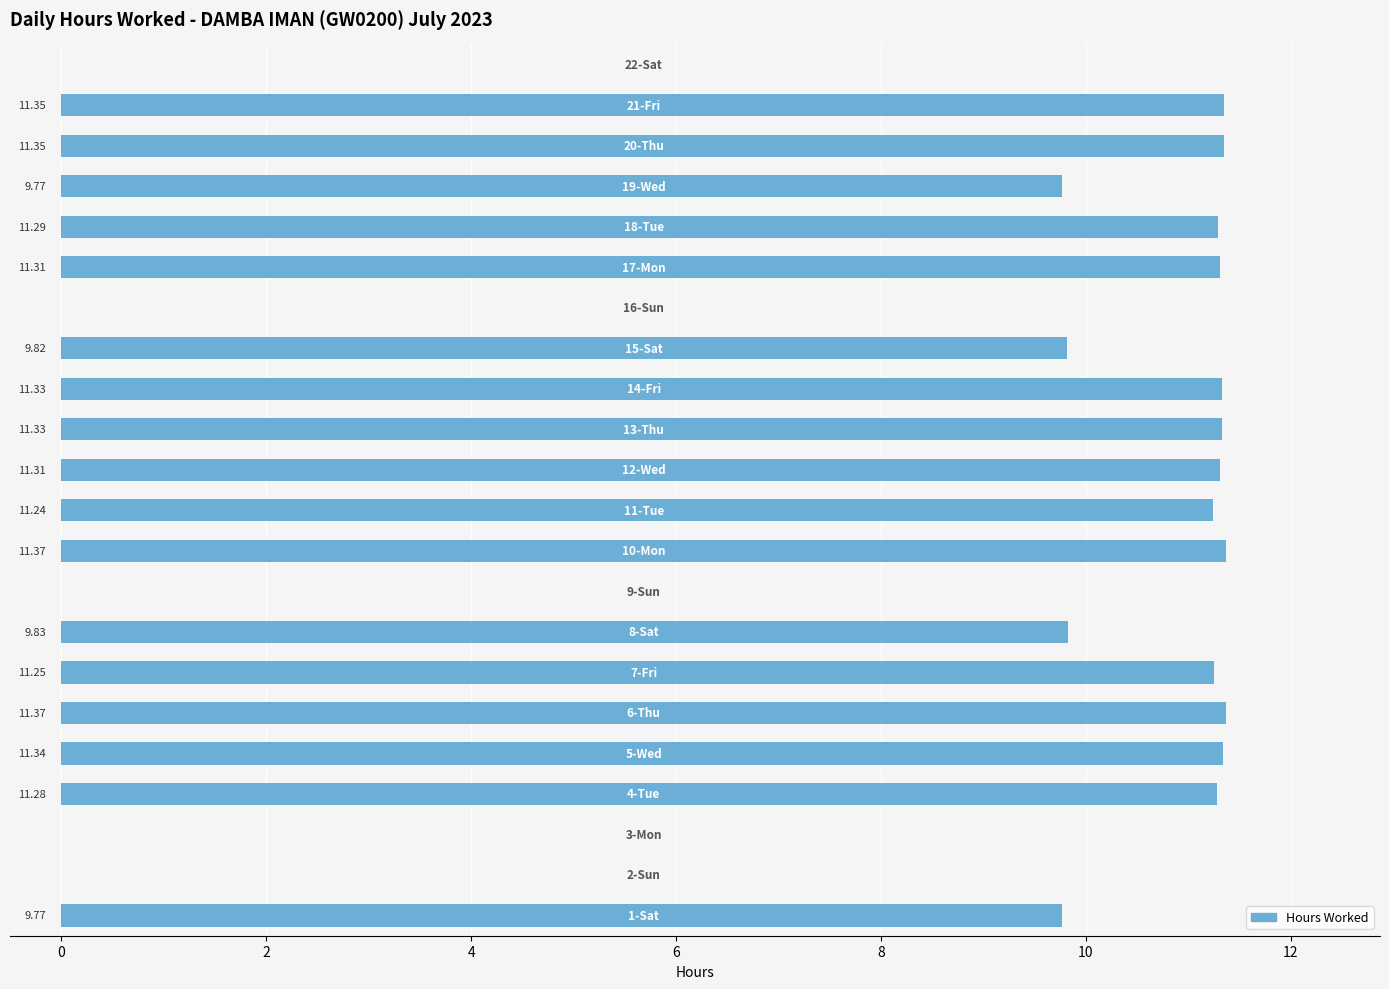

How many values are above zero?

17